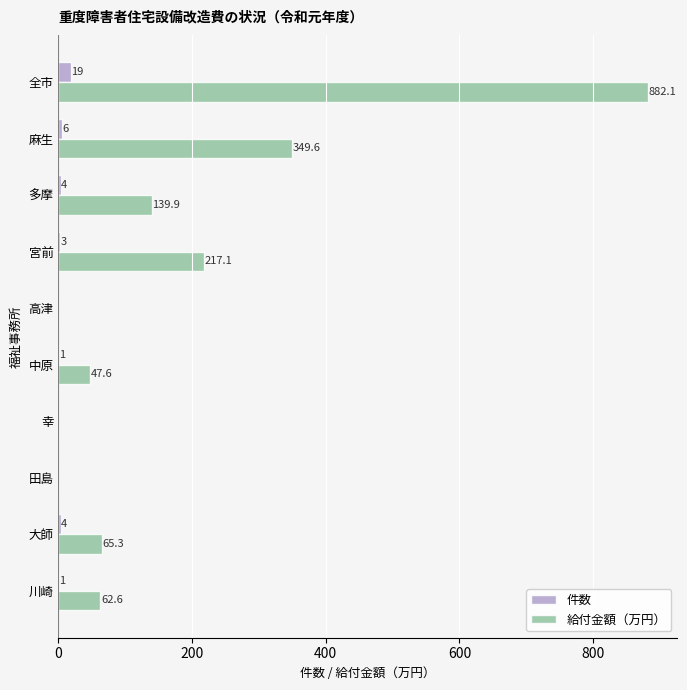

What is the sum of all 給付金額（万円） values?

1764.1